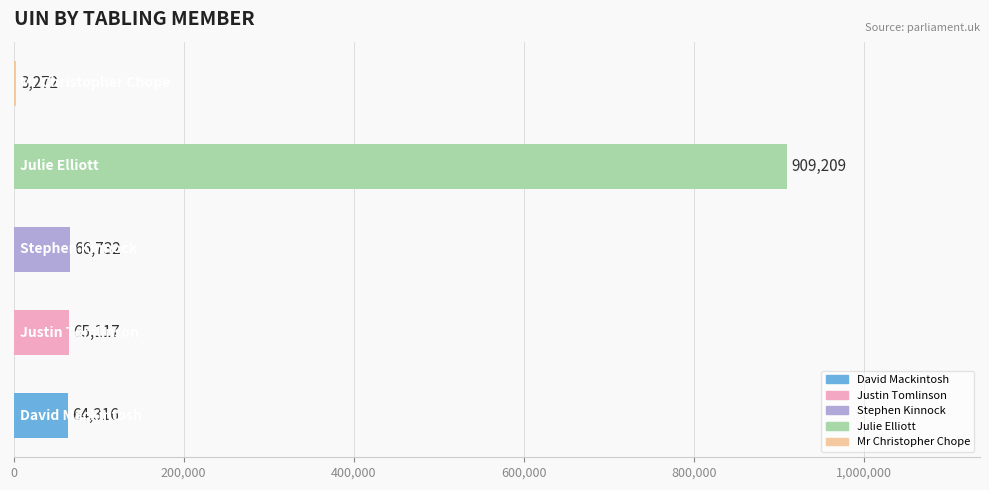

What is the sum of all values?

1108646